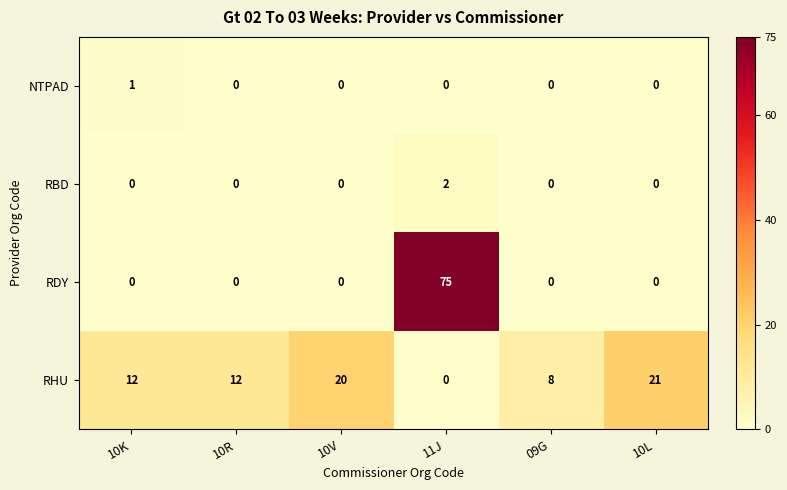

What is the greatest value displayed?

75